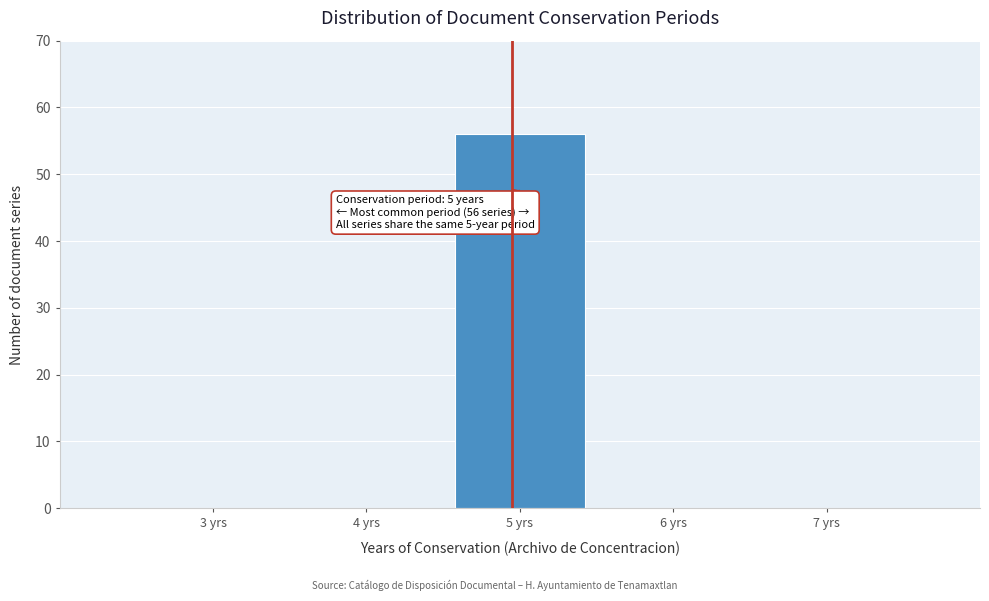

Which range on the x-axis has the tallest bar?

4.5 to 5.5